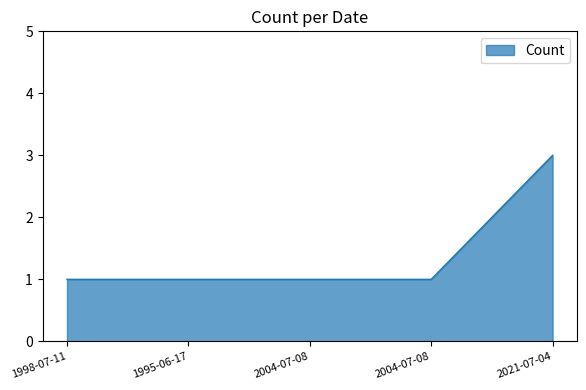

Does the chart have visible grid lines?

No